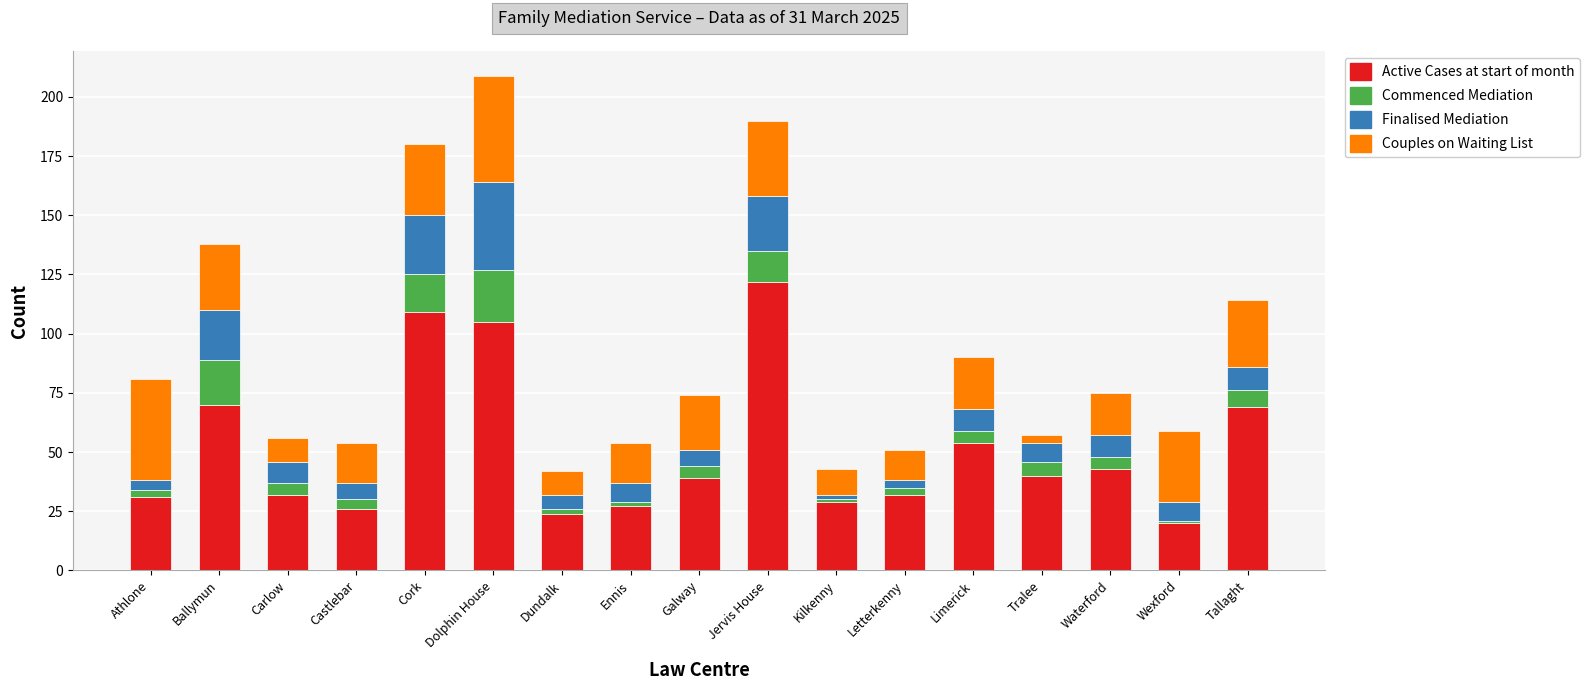

What is the total value across all series at Ballymun?

138